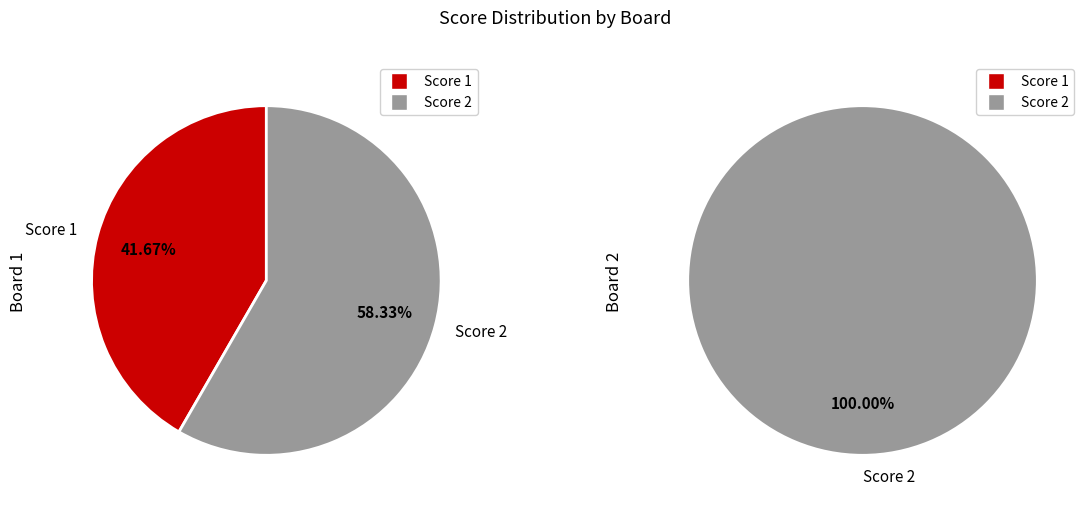

How many slices are in this pie chart?

2